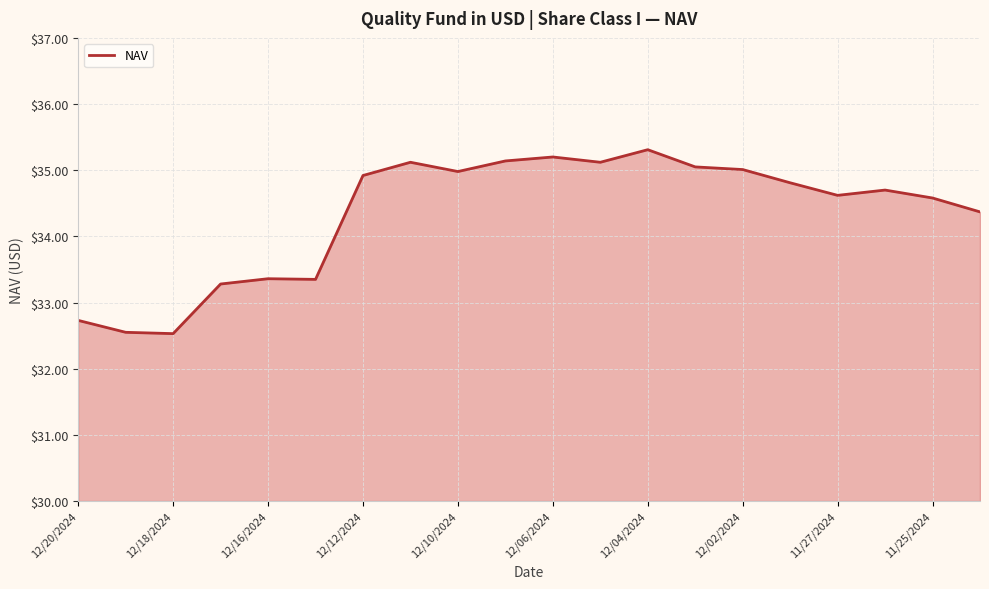

What is the difference between the maximum and minimum values?

2.8